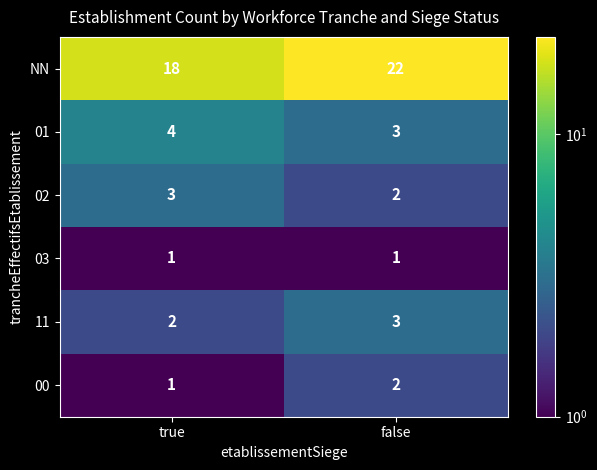

Reading left to right, list all the values displayed in this chart.

NN: 18	22
01: 4	3
02: 3	2
03: 1	1
11: 2	3
00: 1	2